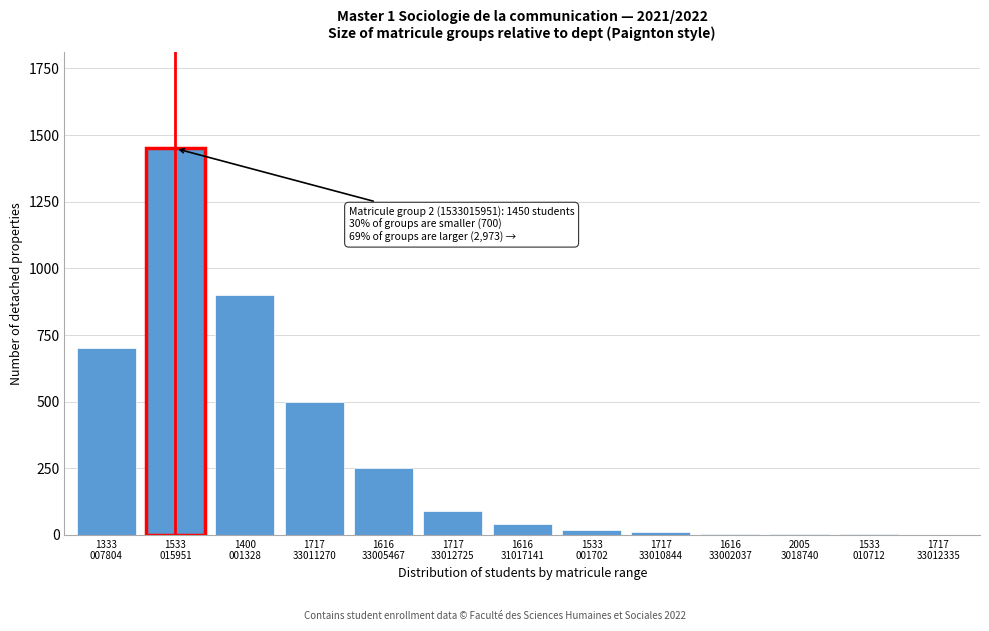

What is the sum of all values?

3971